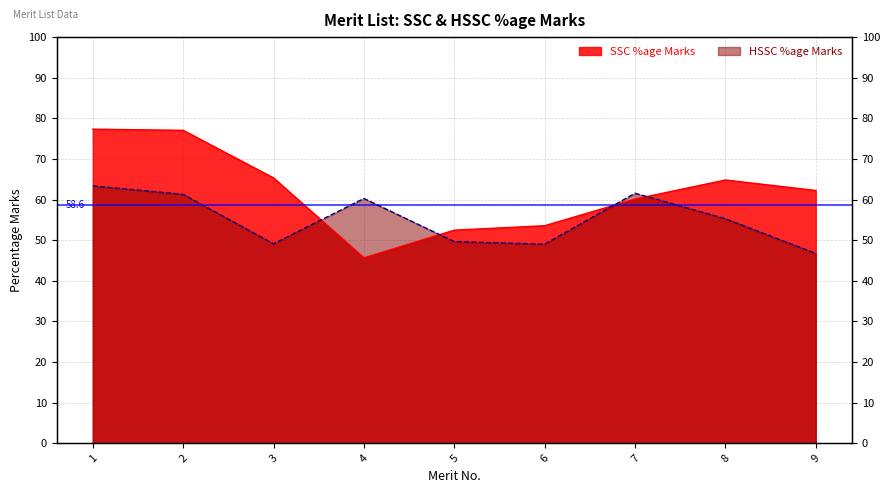

At how many categories does at least one series exceed 69?

2